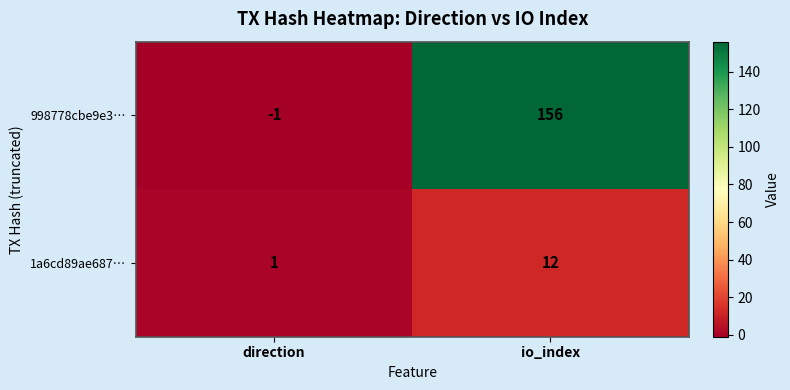

List the series in order of their peak value, lowest first.

1a6cd89ae687…, 998778cbe9e3…